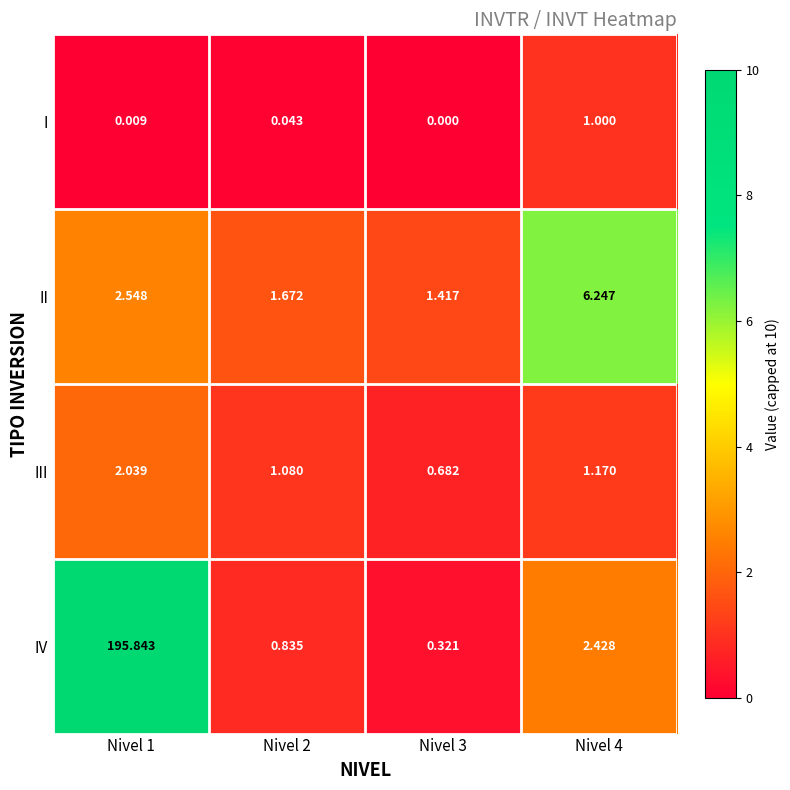

Which series has the largest range (max minus min)?

IV